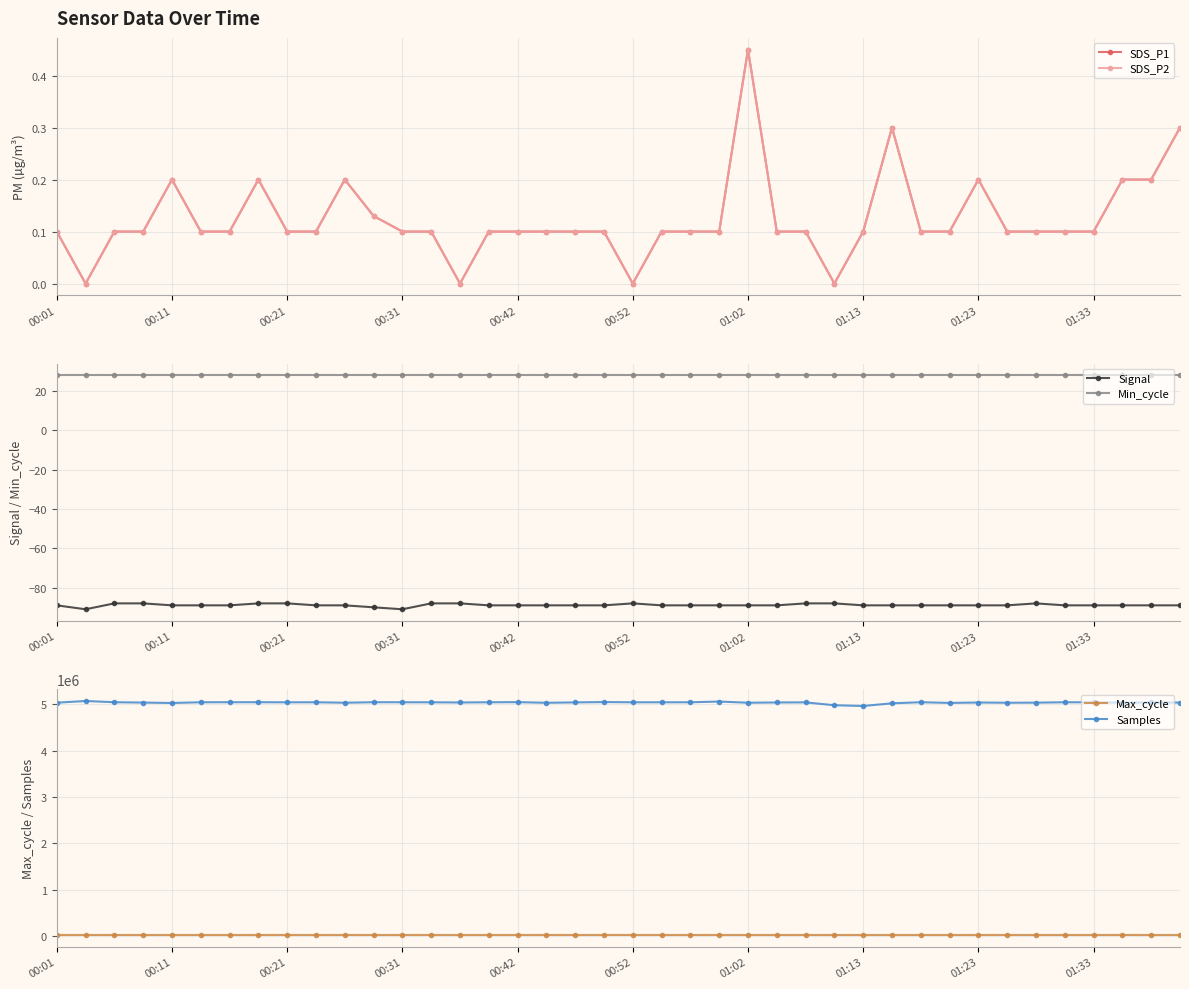

What is the total value across all series at 15?

5064581.2